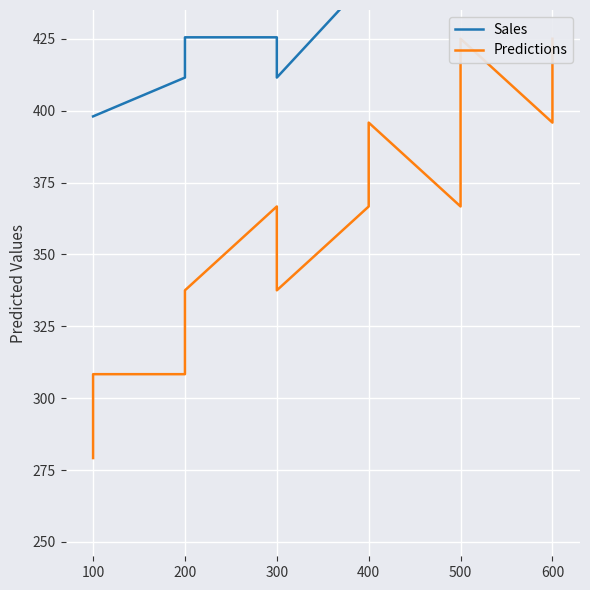

True or false: Sales and Predictions intersect in this chart.

False